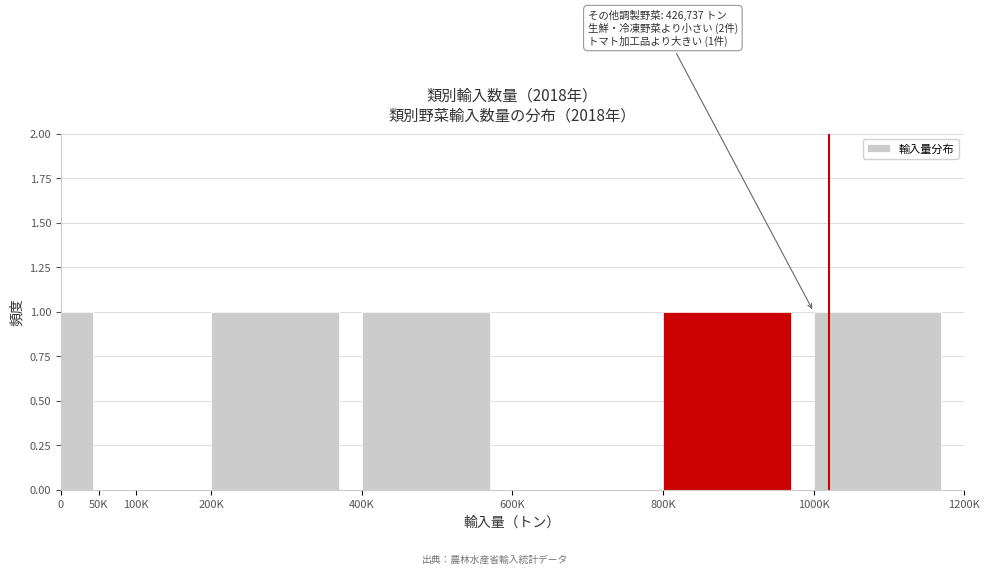

Reading right to left, transcribe all the data shown in this chart.

1000K=1	800K=1	600K=0	400K=1	200K=1	100K=0	50K=0	0=1